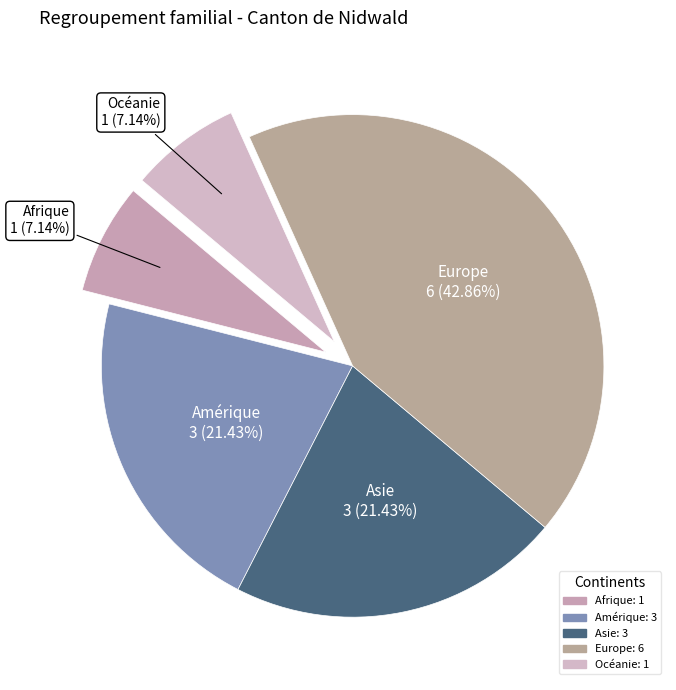

Does any single category account for the majority?

No